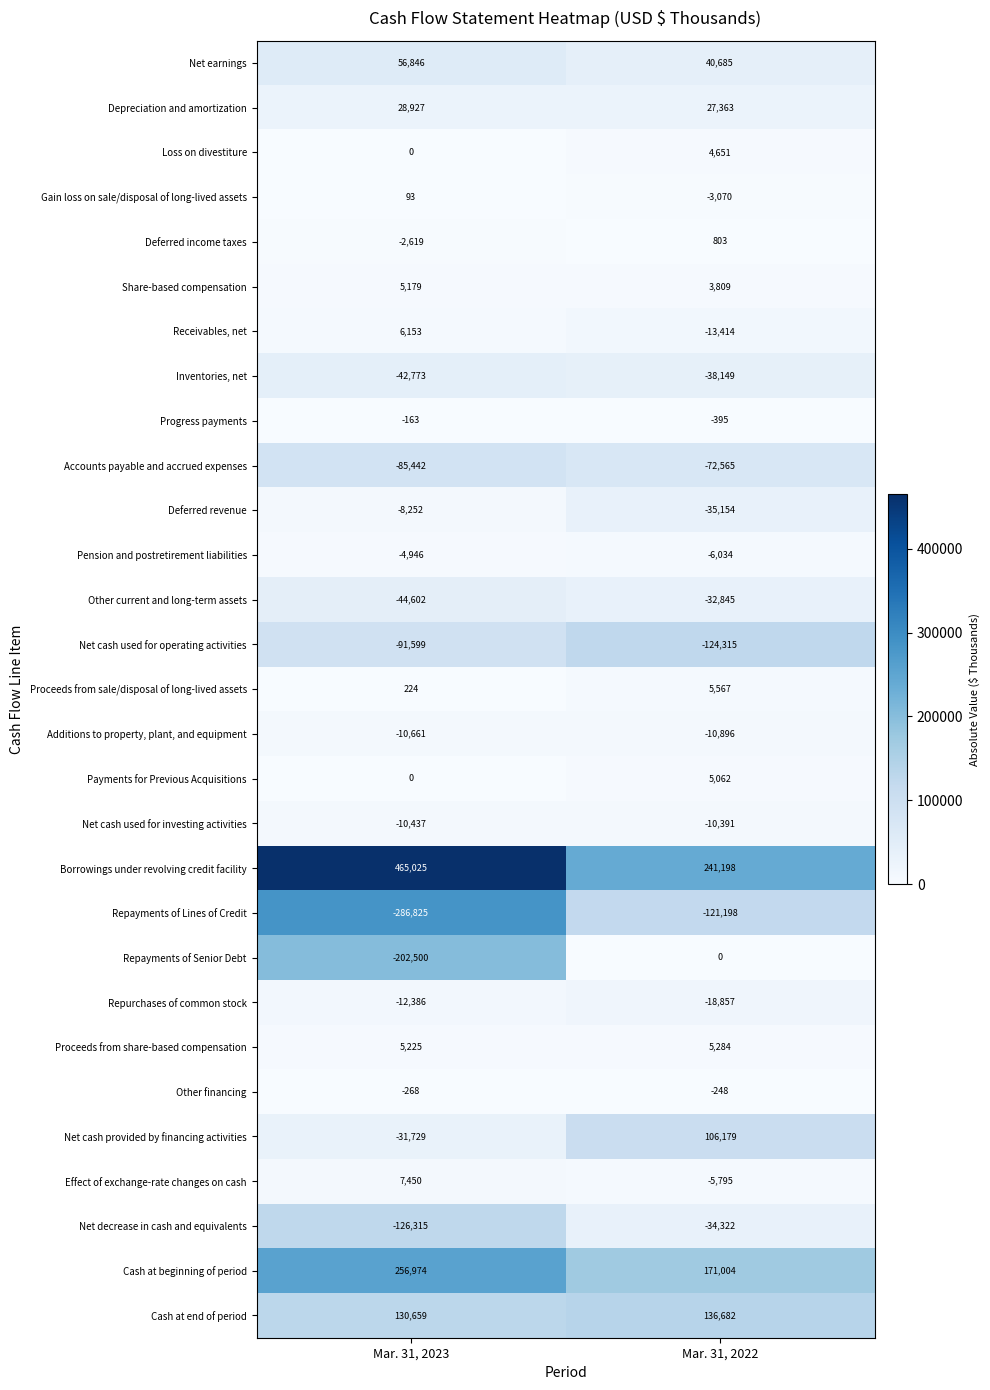

Which category has the highest value across all series?

Mar. 31, 2023